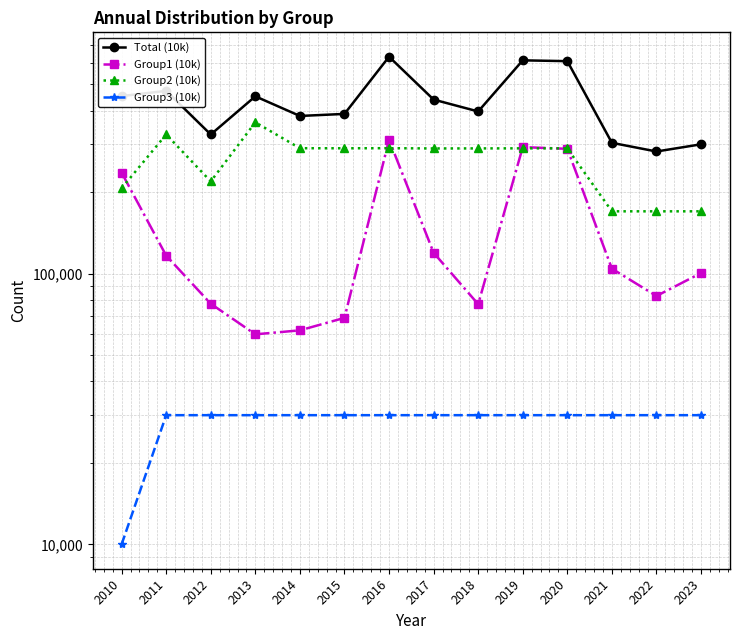

List the series in order of their peak value, lowest first.

Group3 (10k), Group1 (10k), Group2 (10k), Total (10k)